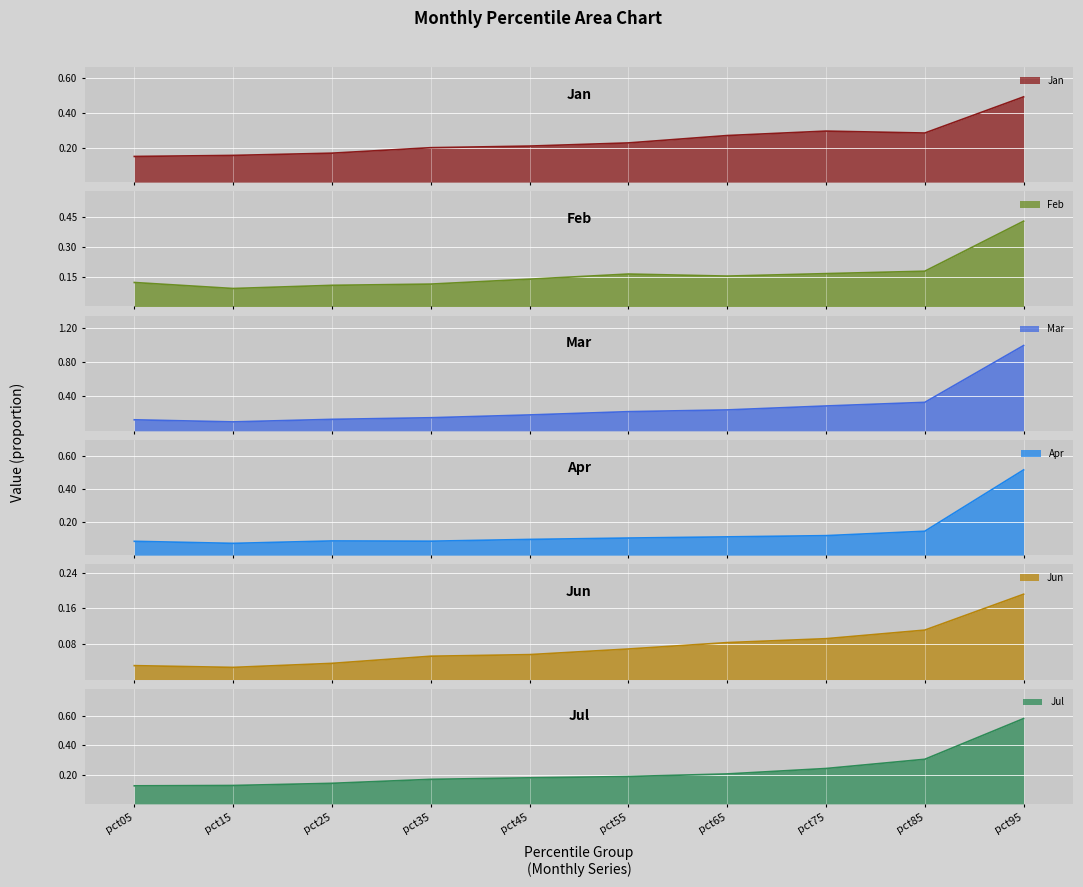

Where is the first local maximum for Feb?

pct55